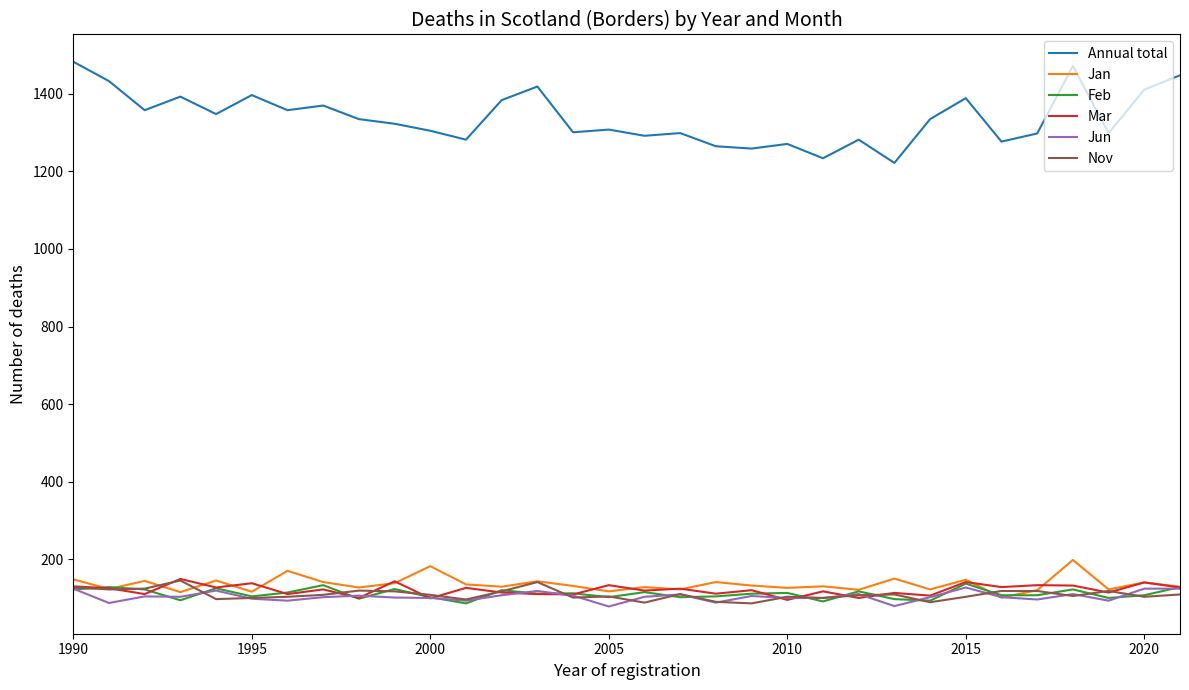

Which series has the largest total across all categories?

Annual total